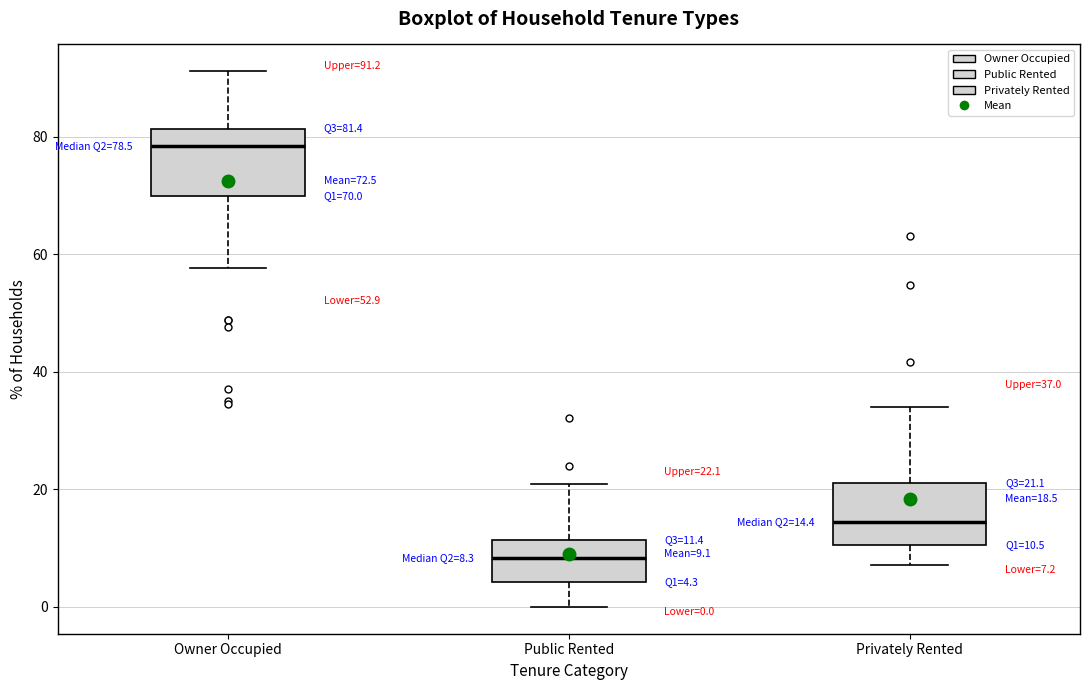

Which box has the highest median line?

Owner Occupied